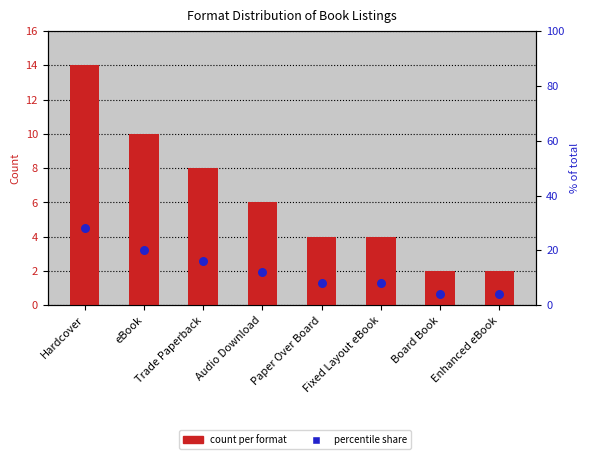

Which series reaches the minimum Y coordinate?

count per format